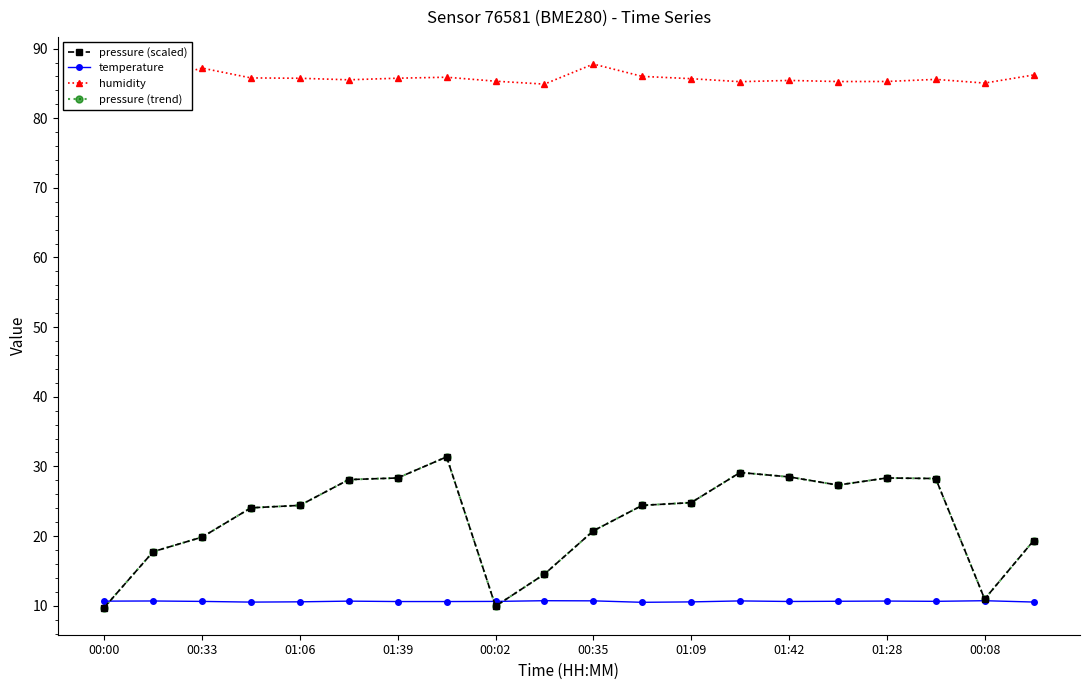

Is this an area chart (filled region under the line)?

No